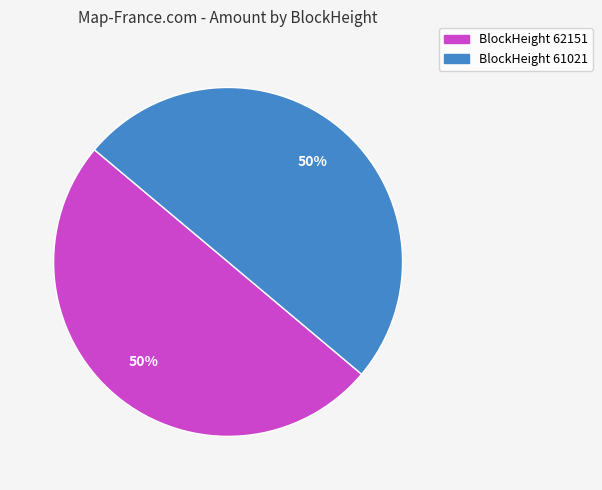

To the nearest percent, what is the average slice percentage?

50%